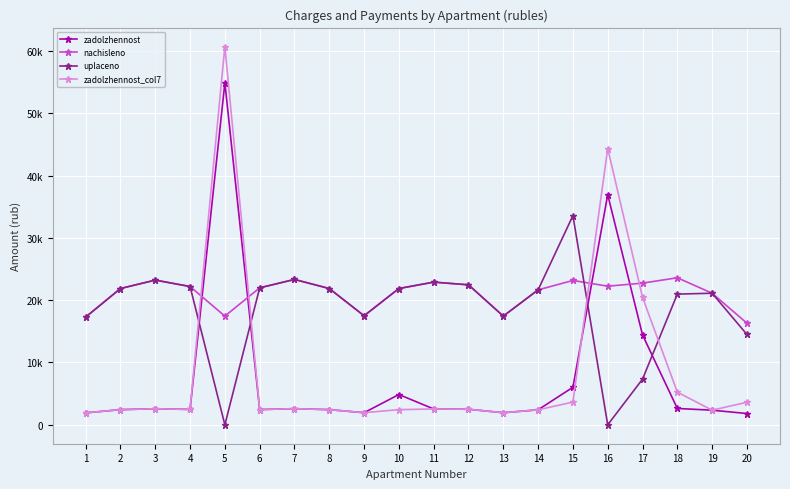

Rank the categories by nachisleno value from lowest to highest.

20, 1, 5, 13, 9, 19, 14, 2, 8, 10, 6, 4, 16, 12, 17, 11, 15, 3, 7, 18